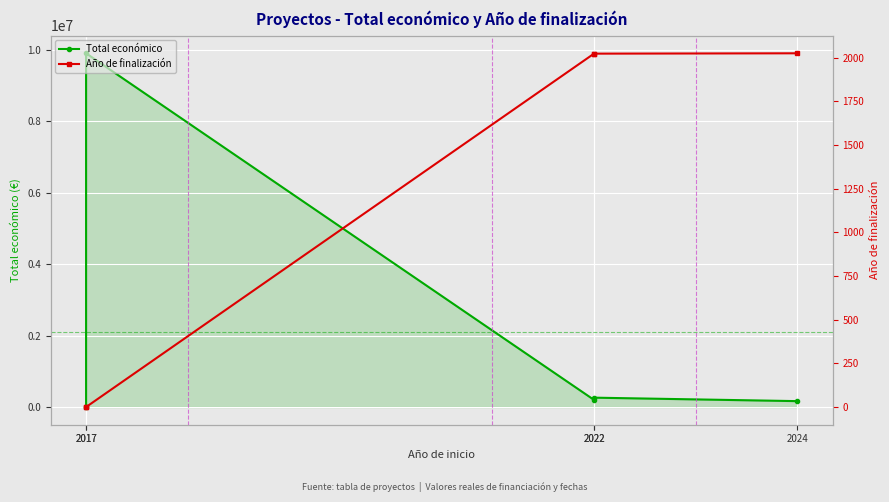

True or false: Año de finalización has more than 2 points higher than both neighbors.

False